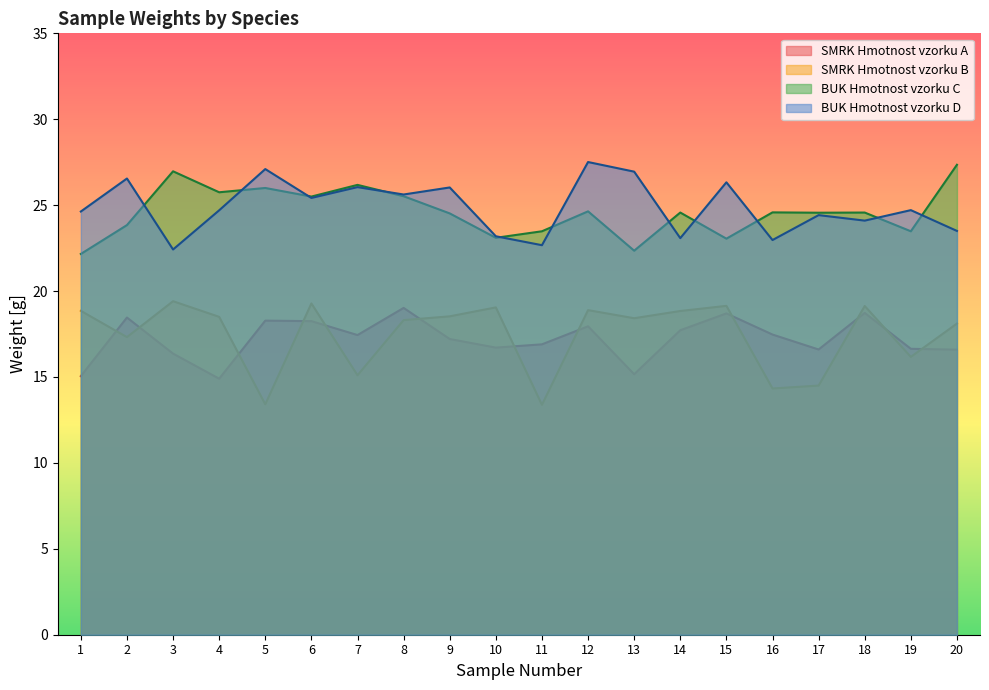

Is it true that BUK Hmotnost vzorku C equals 8.1 at 1?

False